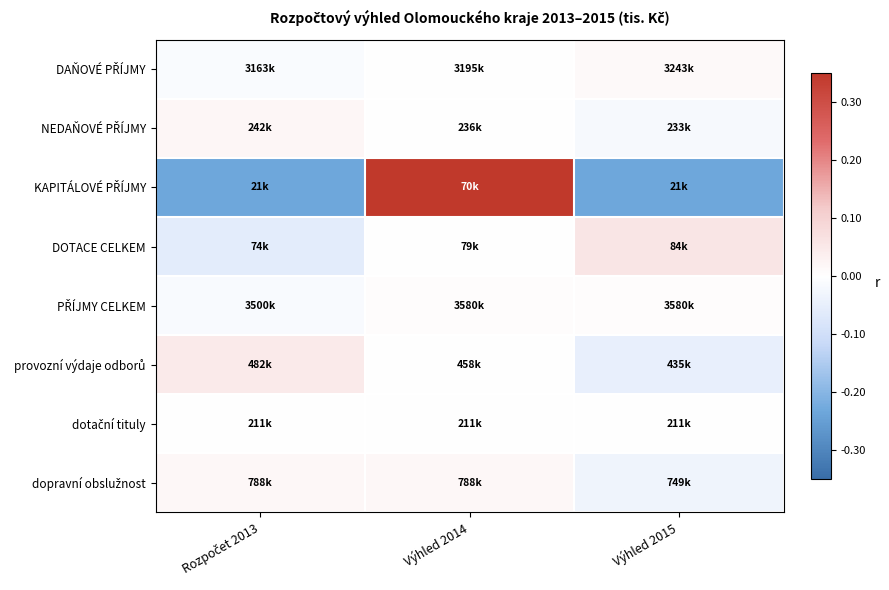

How many series are shown in this chart?

8